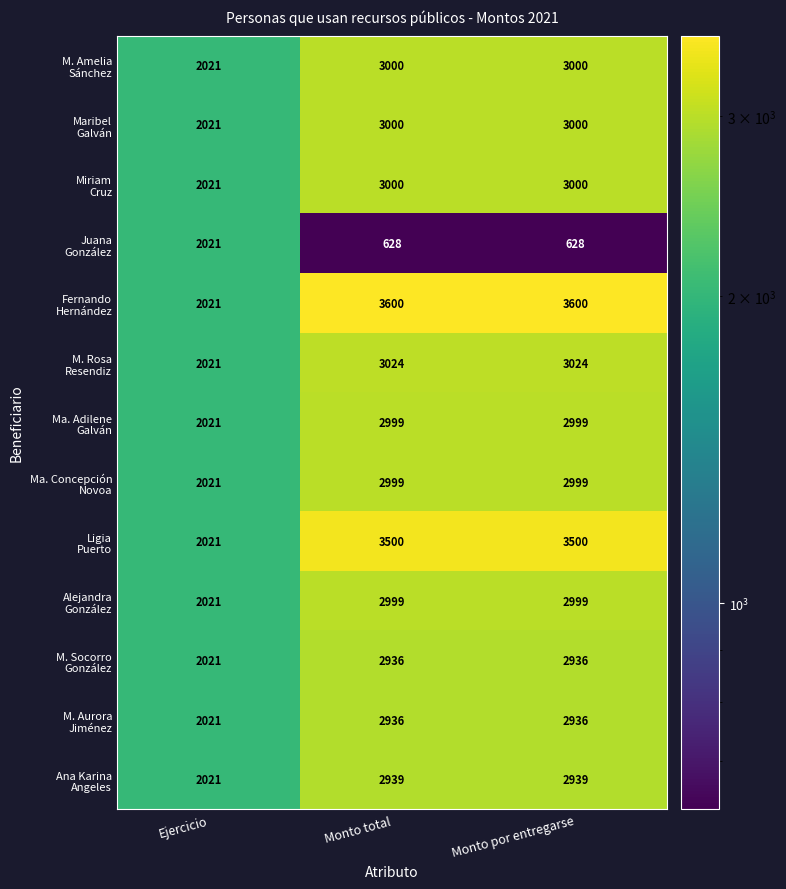

What is the smallest value displayed?

628